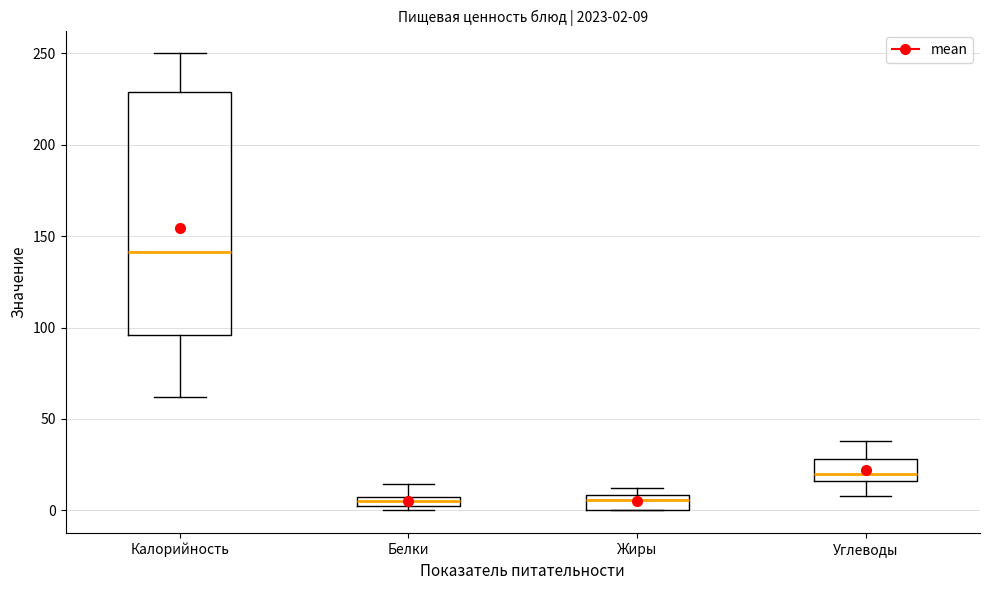

Which box's median line is the highest?

Калорийность